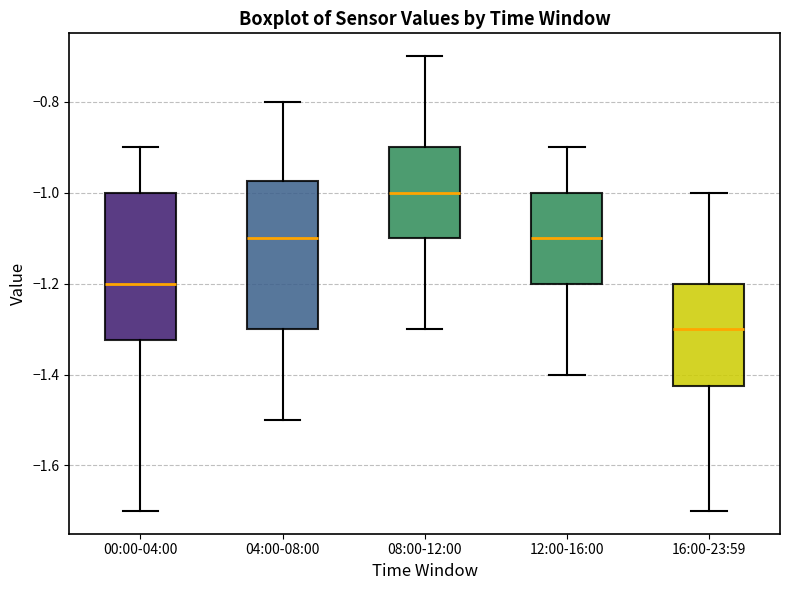

Which box's median line is the highest?

08:00-12:00